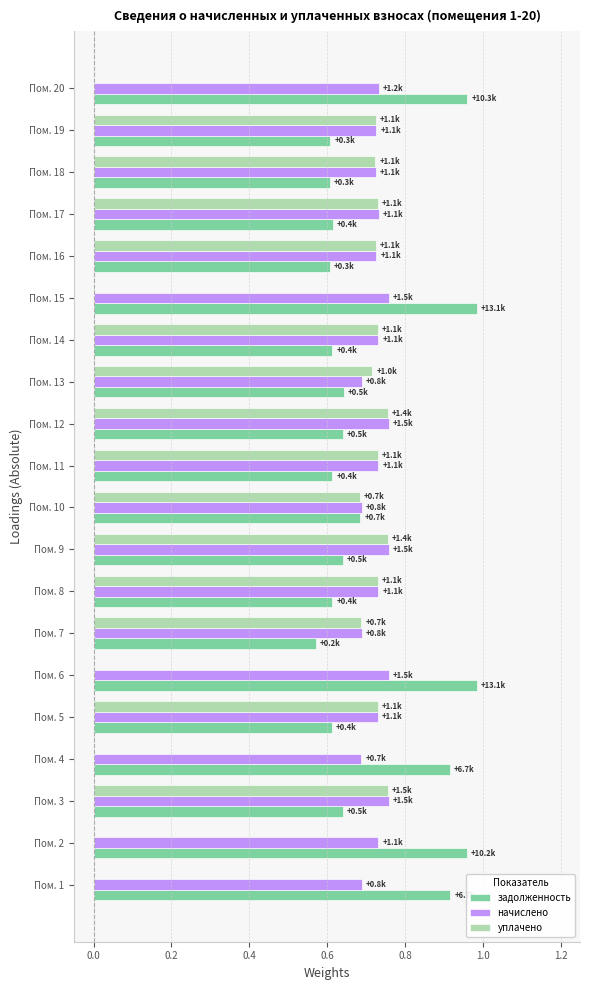

Between Пом. 4 and Пом. 19, which series saw the biggest shift?

уплачено